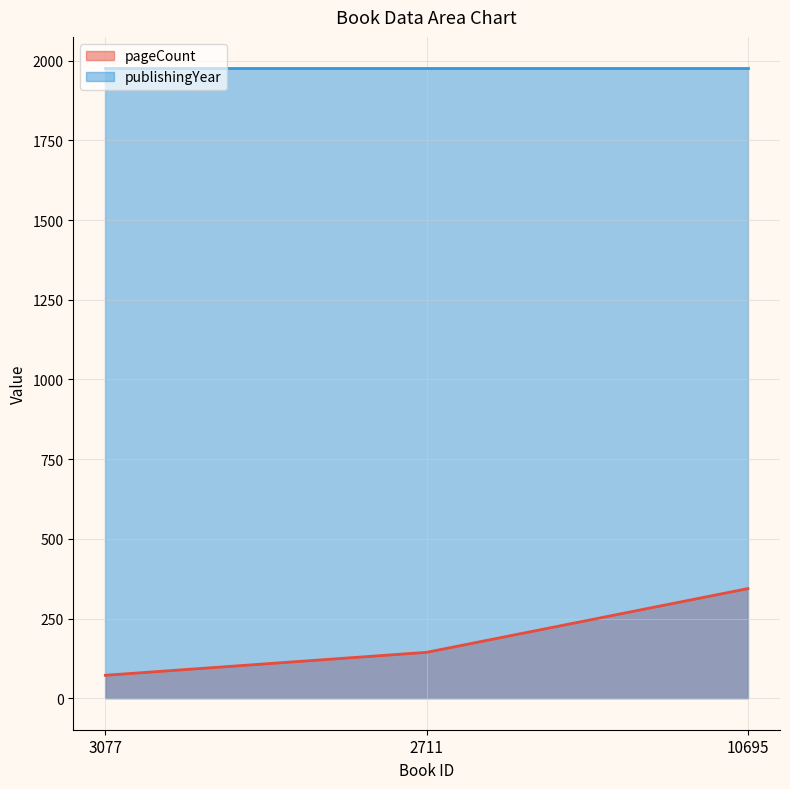

Reading right to left, what are all the values shown in this chart?

pageCount (line): 10695=344	2711=144	3077=72
publishingYear (line): 10695=1976	2711=1976	3077=1976